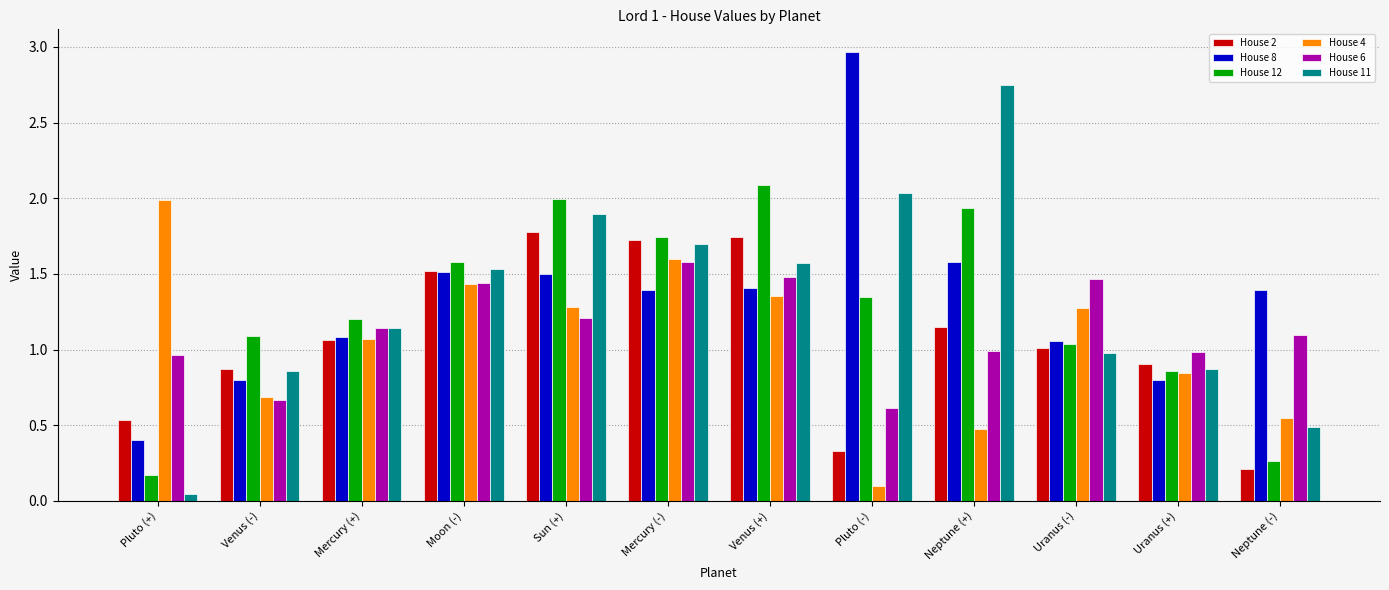

What is the label of the 10th bar from the left?

Uranus (-)